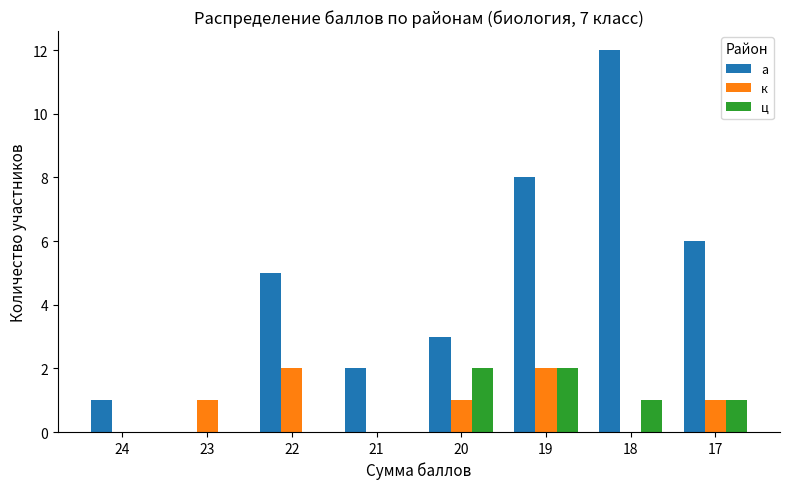

What is the difference between the а values at 20 and 17?

3